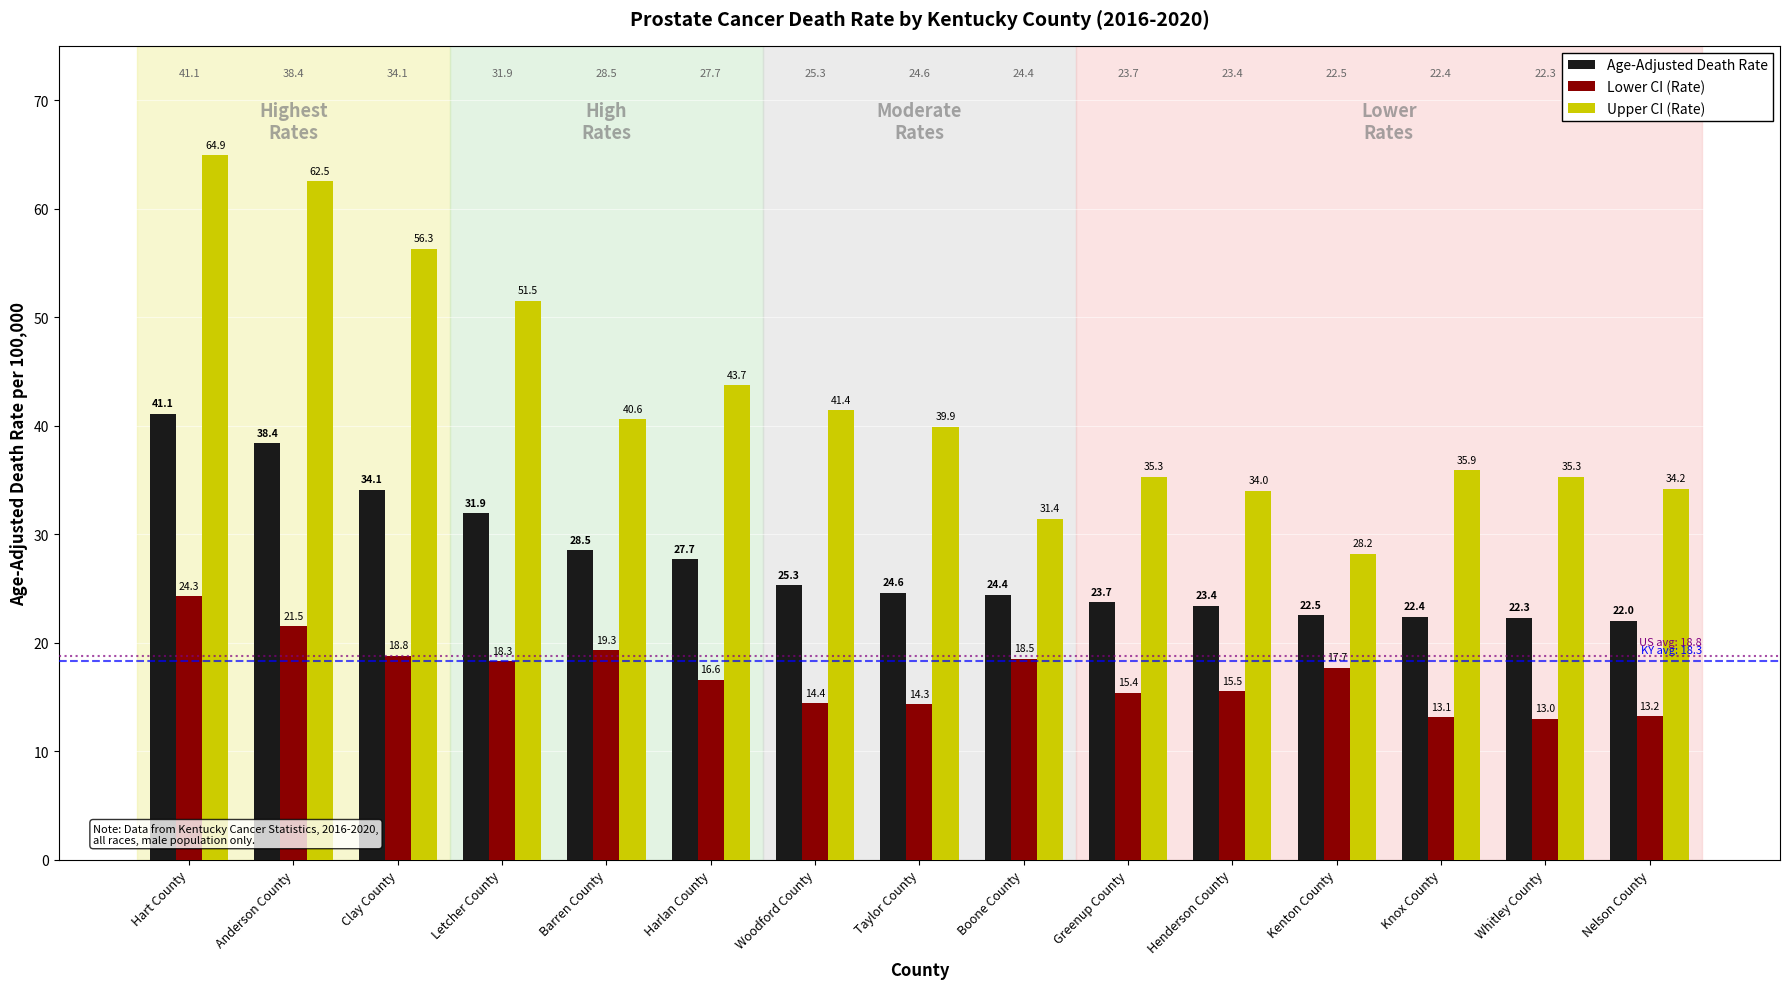

List the labels in order of Lower CI (Rate) value, largest first.

Hart County, Anderson County, Barren County, Clay County, Boone County, Letcher County, Kenton County, Harlan County, Henderson County, Greenup County, Woodford County, Taylor County, Nelson County, Knox County, Whitley County